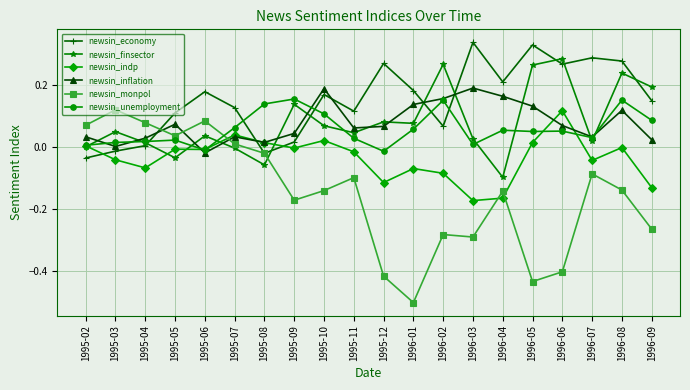

Which category has the lowest value in the newsin_indp series?

1996-03